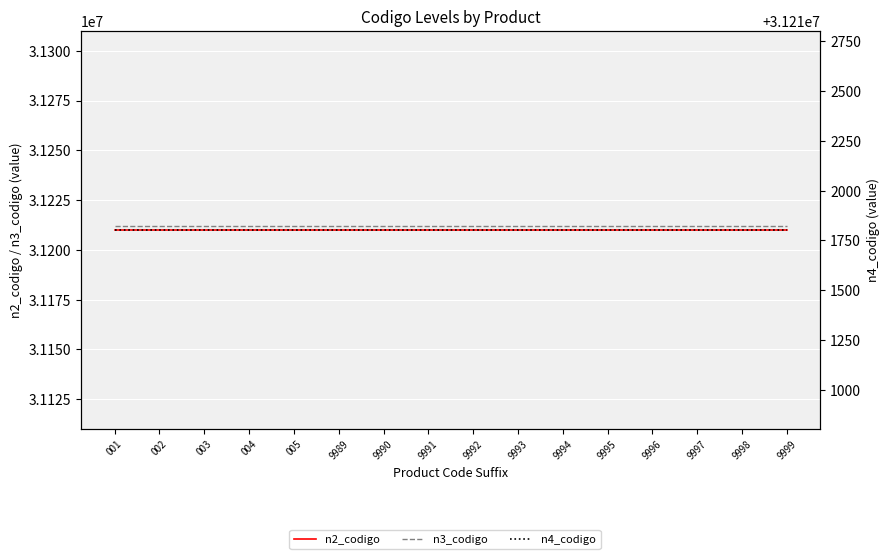

At how many categories does at least one series exceed 31210699?

16